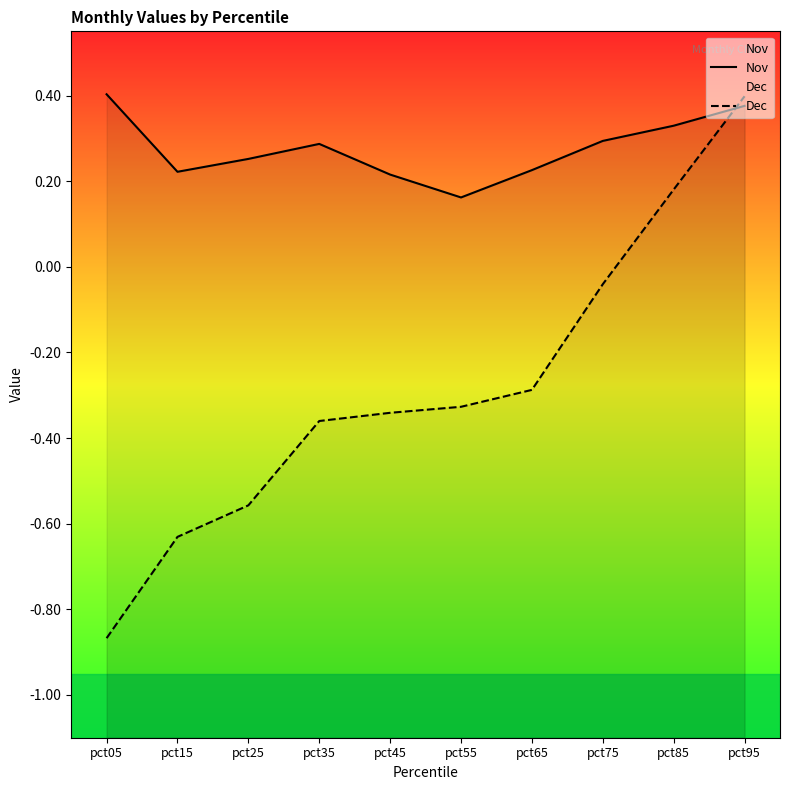

How many interior local peaks does the Nov series have?

1